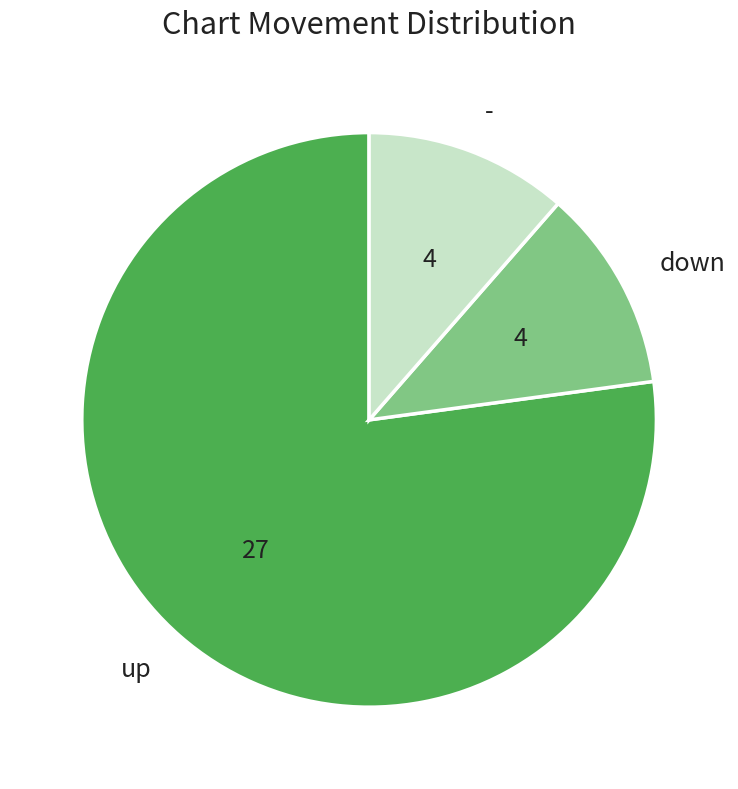

What is the ratio of the value at down to the value at -?

1.0